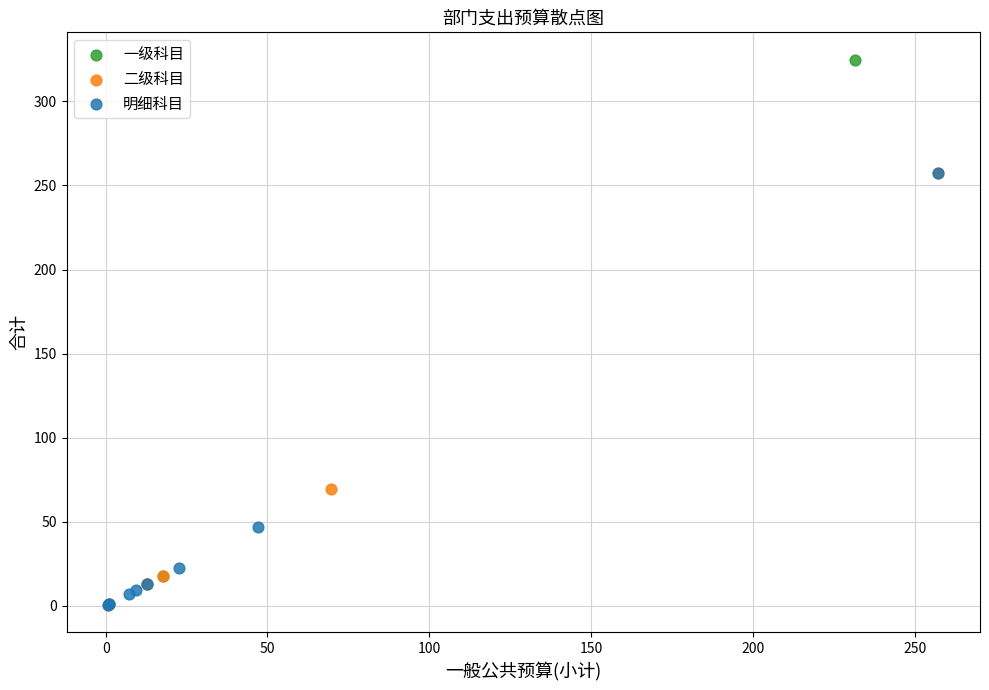

Which series has the largest Y range (max minus min)?

一级科目